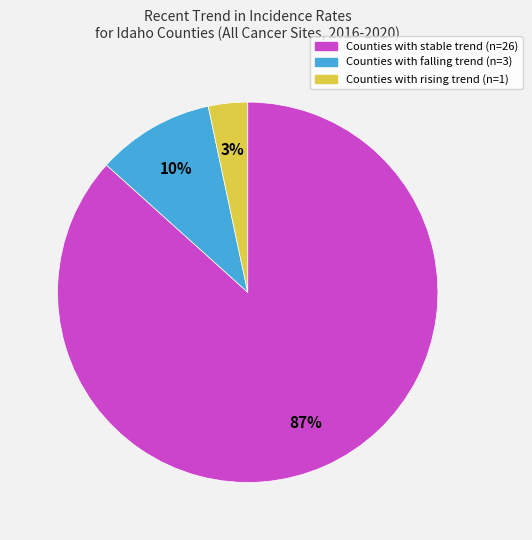

To the nearest percent, what is the average slice percentage?

33%